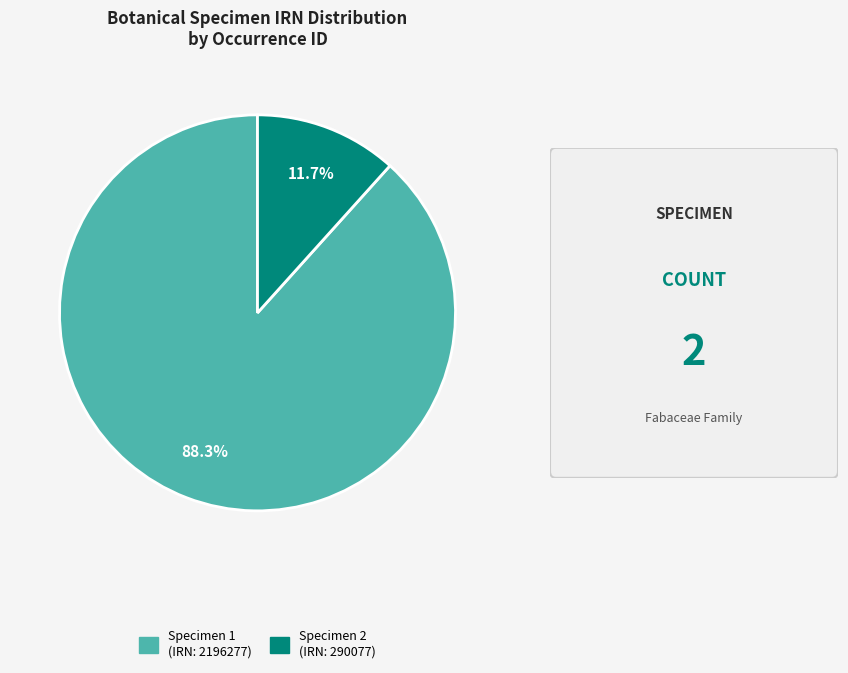

Does any single category account for the majority?

Yes